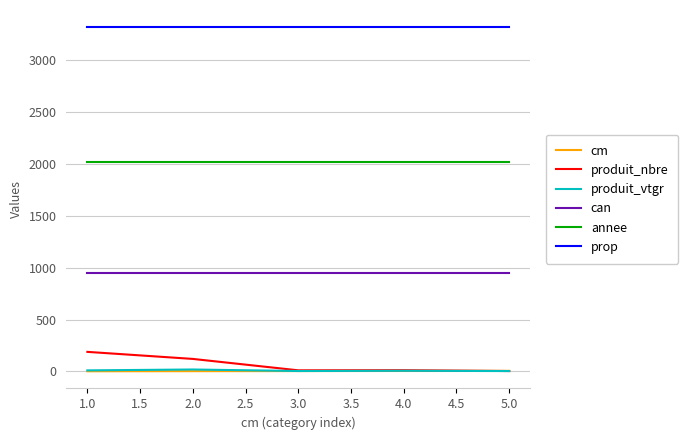

True or false: annee and cm intersect in this chart.

False